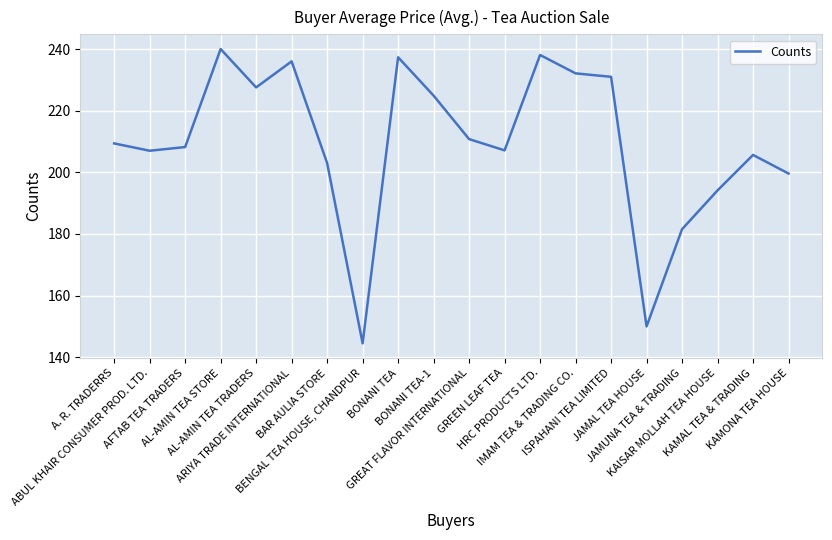

Which has a higher value, ISPAHANI TEA LIMITED or GREEN LEAF TEA?

ISPAHANI TEA LIMITED